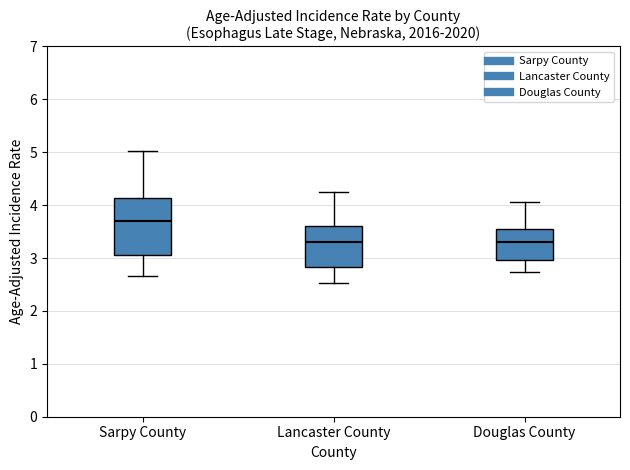

Reading left to right, transcribe this box plot: for each box, give where its median line is, the range the box spans, and where its two whiskers end, as read against the y-axis. The values are not printed on the chart, so give them approximately, as read against the axis.

Sarpy County: median 3.7, box 3.1 to 4.1, whiskers 2.7 to 5.0
Lancaster County: median 3.3, box 2.8 to 3.6, whiskers 2.5 to 4.2
Douglas County: median 3.3, box 3.0 to 3.6, whiskers 2.7 to 4.1